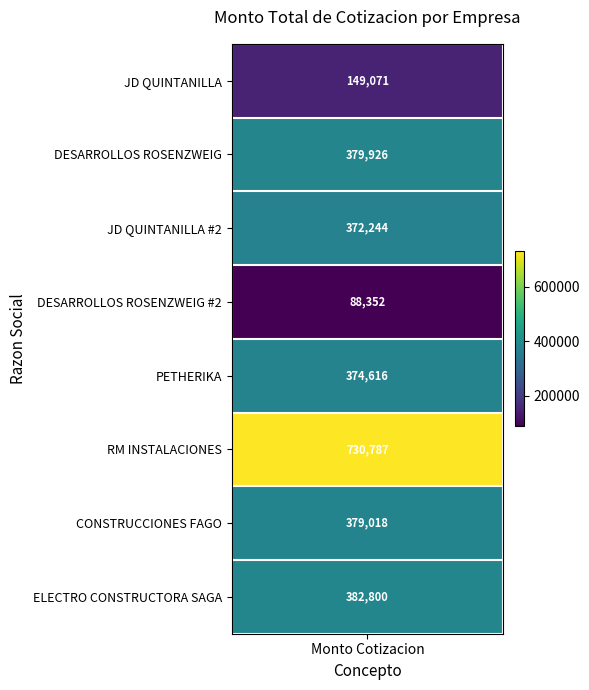

The value at RM INSTALACIONES is 1302666.3. True or false?

False